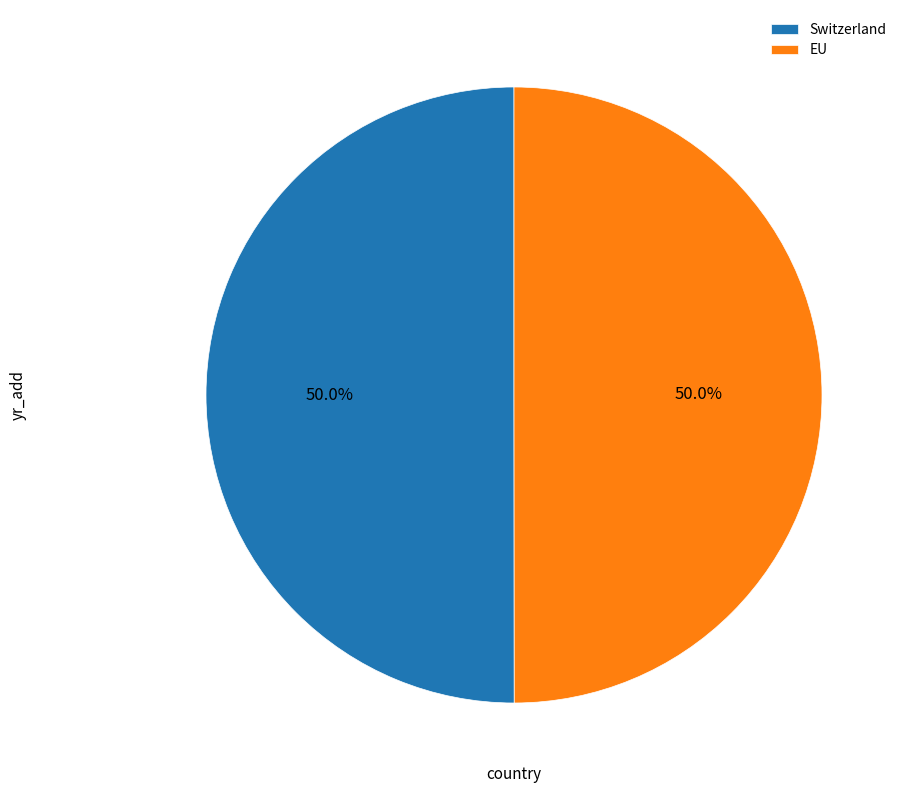

To the nearest percent, what portion does EU represent?

50%